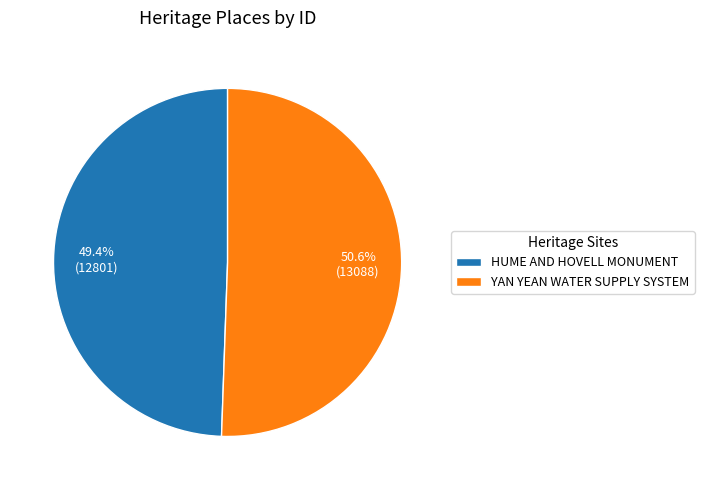

Which slice is the smallest?

HUME AND HOVELL MONUMENT